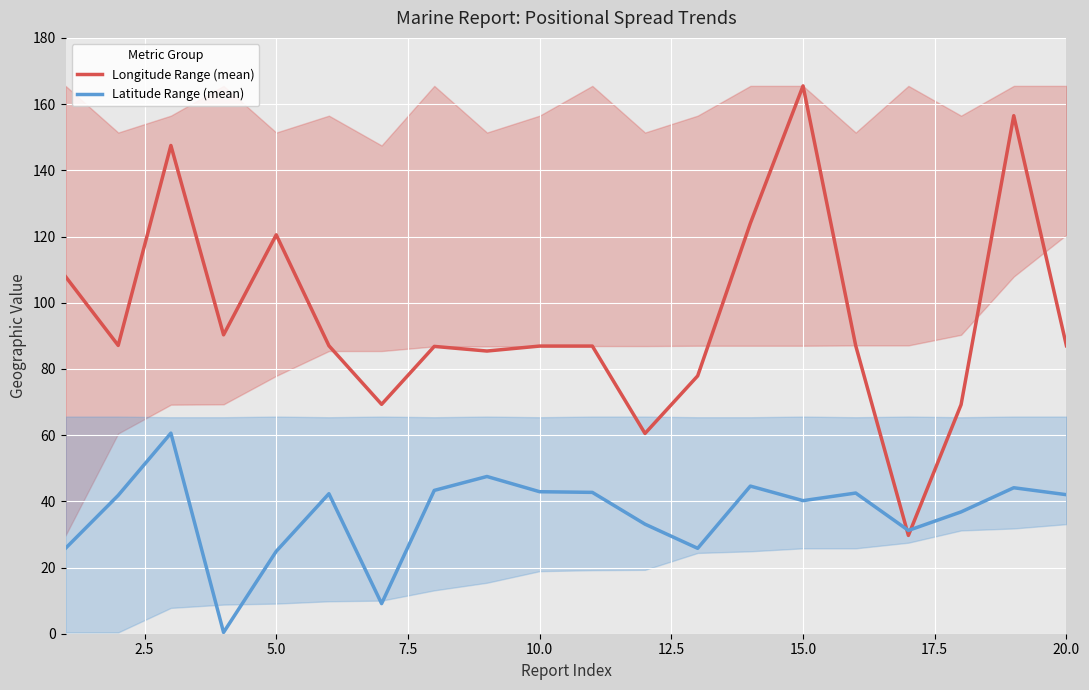

True or false: Longitude Range (mean) and Latitude Range (mean) cross at least once.

True